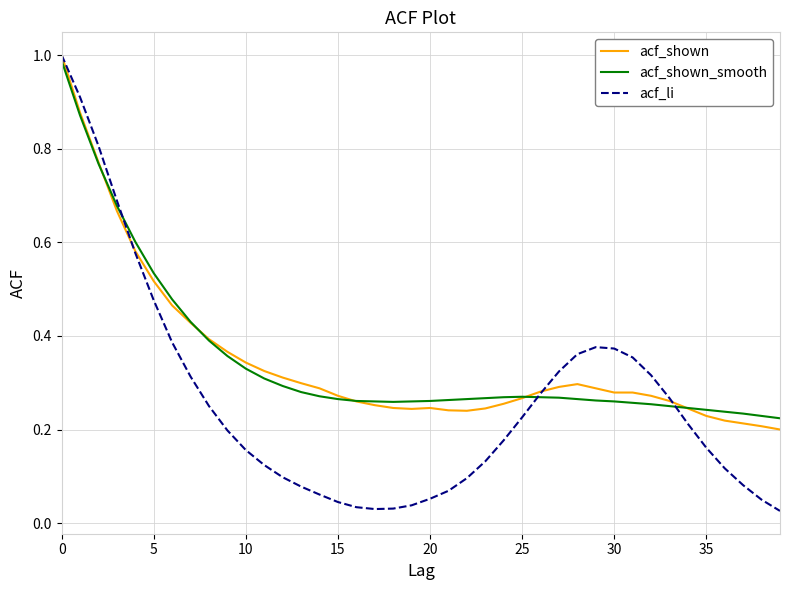

Is this an area chart (filled region under the line)?

No